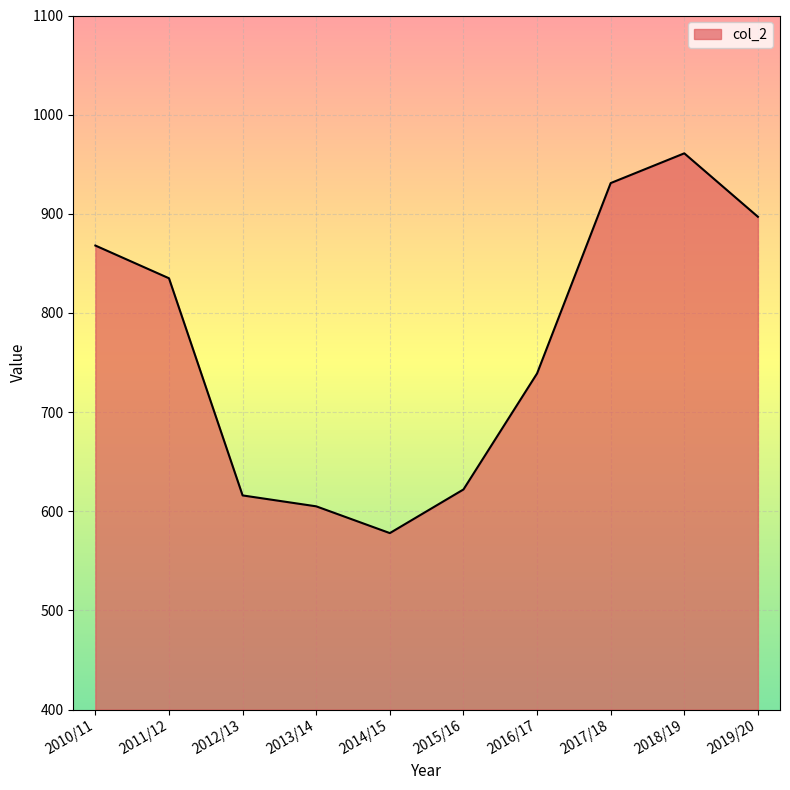

List the labels in order of value, largest first.

2018/19, 2017/18, 2019/20, 2010/11, 2011/12, 2016/17, 2015/16, 2012/13, 2013/14, 2014/15